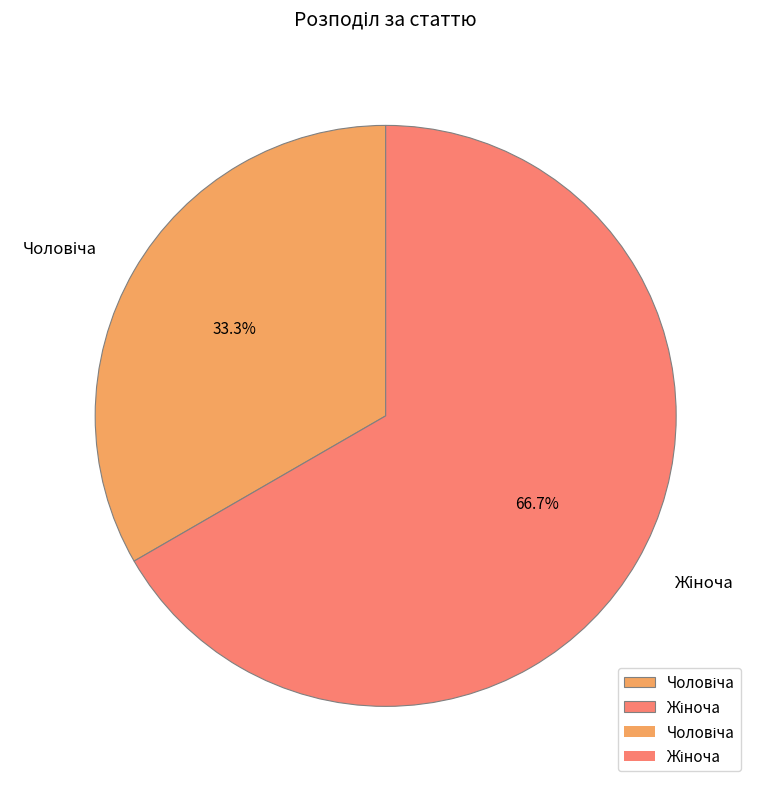

Is there a majority slice in this chart?

Yes